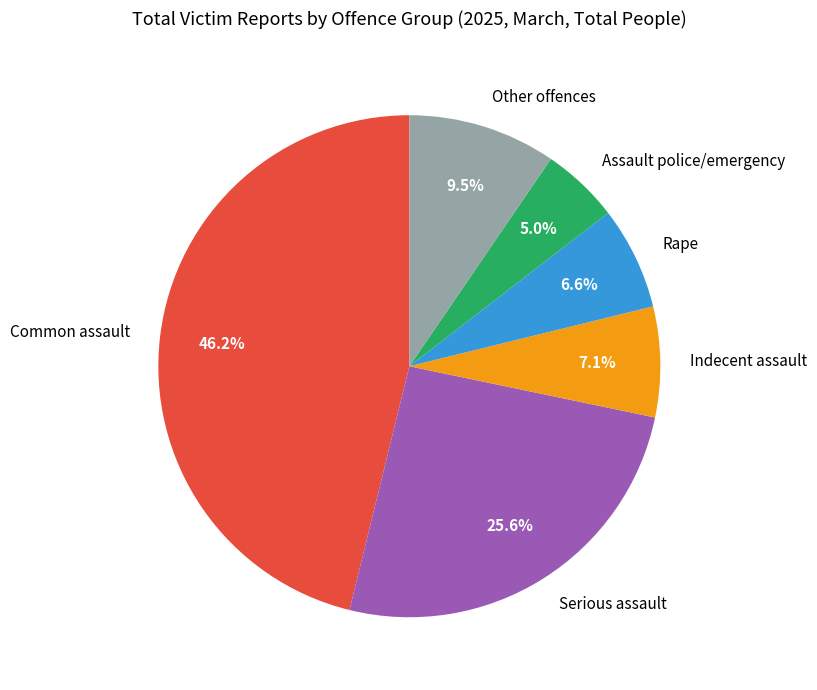

Between Rape and Serious assault, which is larger?

Serious assault